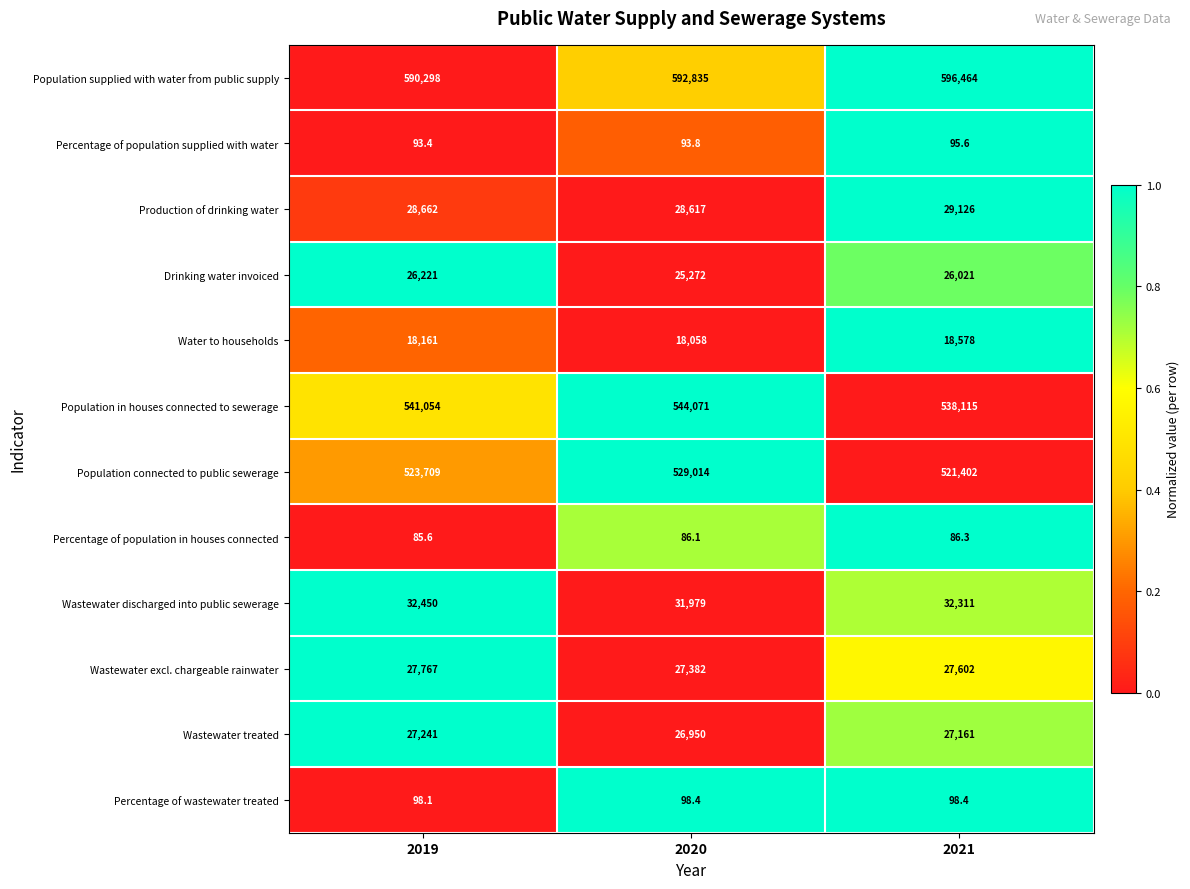

Is it true that Population supplied with water from public supply equals 592835.0 at 2020?

True